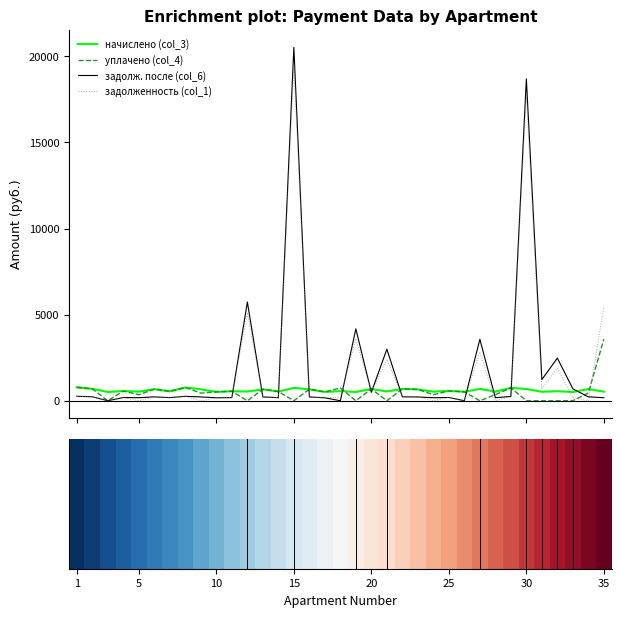

Which series has the widest spread of values?

задолж. после (col_6)